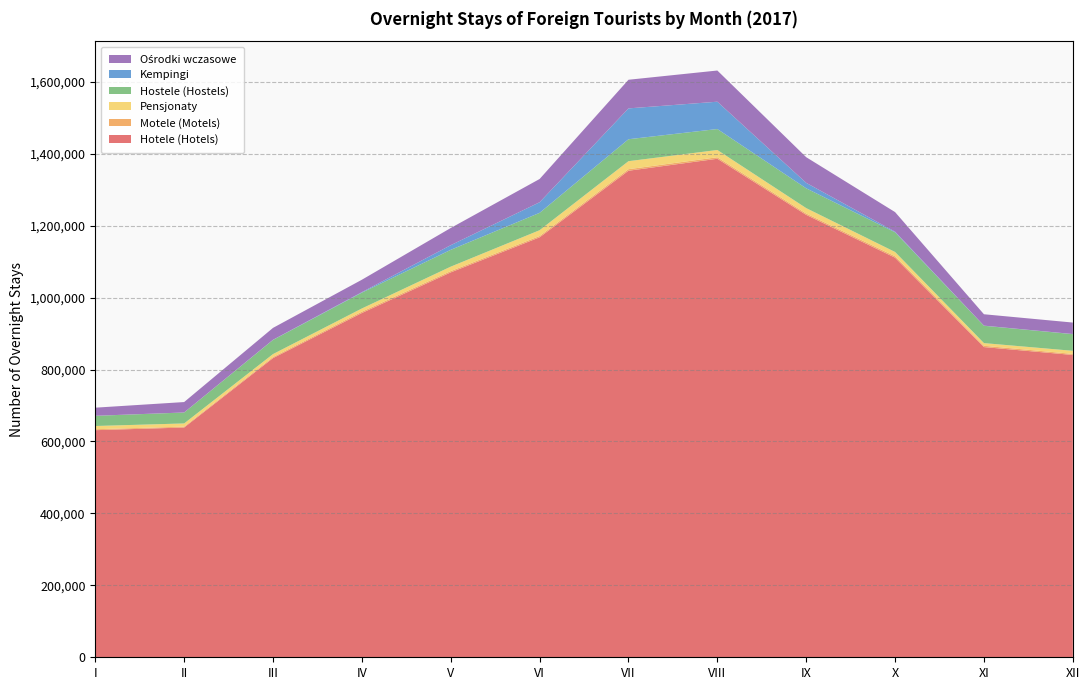

Reading right to left, what are all the values shown in this chart?

Hotele (Hotels): XII=840504	XI=862461	X=1110996	IX=1230008	VIII=1386063	VII=1352728	VI=1167569	V=1070082	IV=957183	III=831804	II=638802	I=631420
Motele (Motels): XII=2985	XI=3643	X=4002	IX=3776	VIII=4115	VII=4320	VI=3657	V=3628	IV=3736	III=2985	II=2485	I=2602
Pensjonaty: XII=8580	XI=7388	X=11848	IX=15015	VIII=20217	VII=22223	VI=16148	V=12345	IV=8855	III=8161	II=8824	I=8993
Hostele (Hostels): XII=46289	XI=48195	X=54734	IX=55024	VIII=58309	VII=61023	VI=48279	V=46787	IV=44056	III=39369	II=30407	I=28265
Kempingi: XII=373	XI=381	X=1703	IX=15238	VIII=75937	VII=85768	VI=29484	V=12947	IV=1380	III=448	II=114	I=169
Ośrodki wczasowe: XII=31889	XI=31642	X=54456	IX=71296	VIII=86711	VII=79620	VI=64627	V=47747	IV=34466	III=33041	II=28955	I=22524